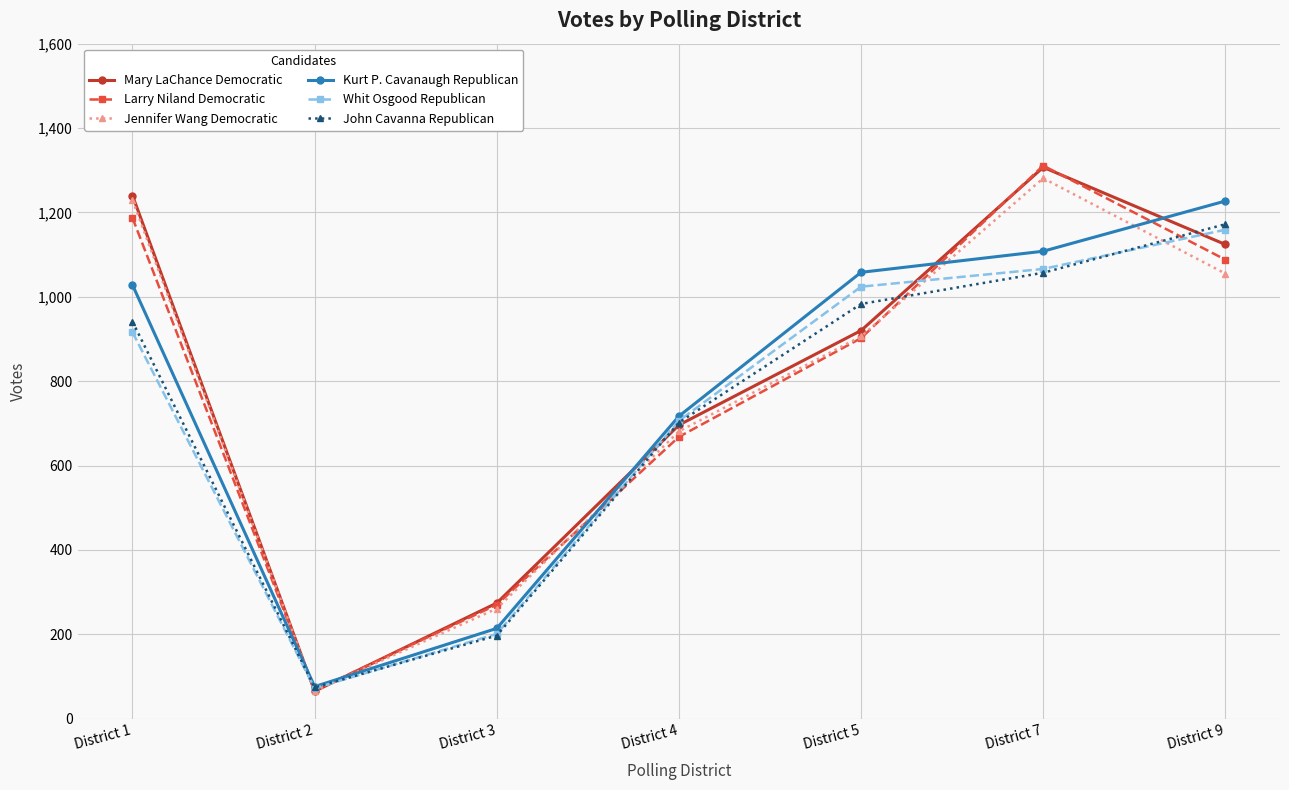

Which series has the largest range (max minus min)?

Larry Niland Democratic